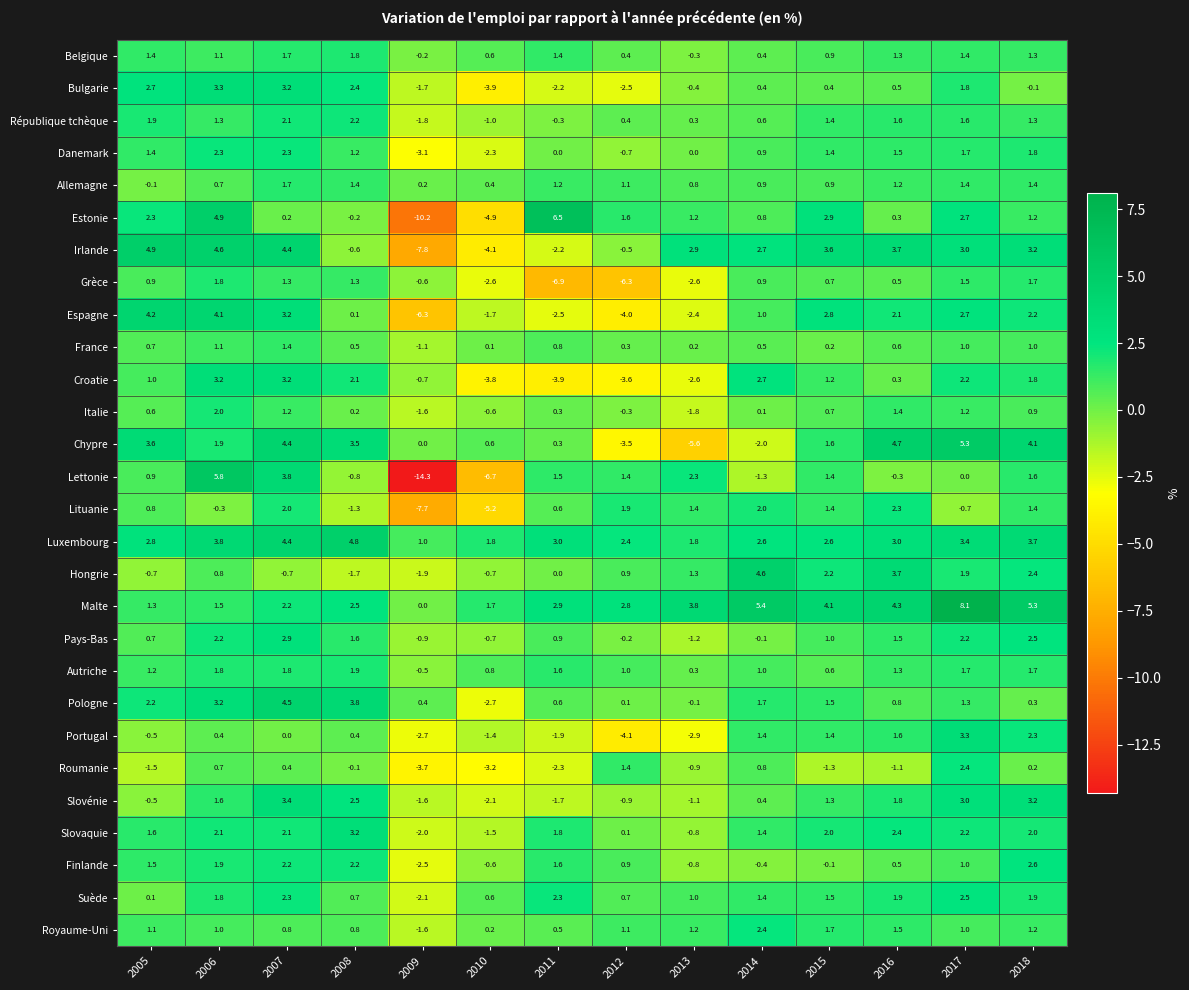

What is the total value across all series at 2005?

36.5